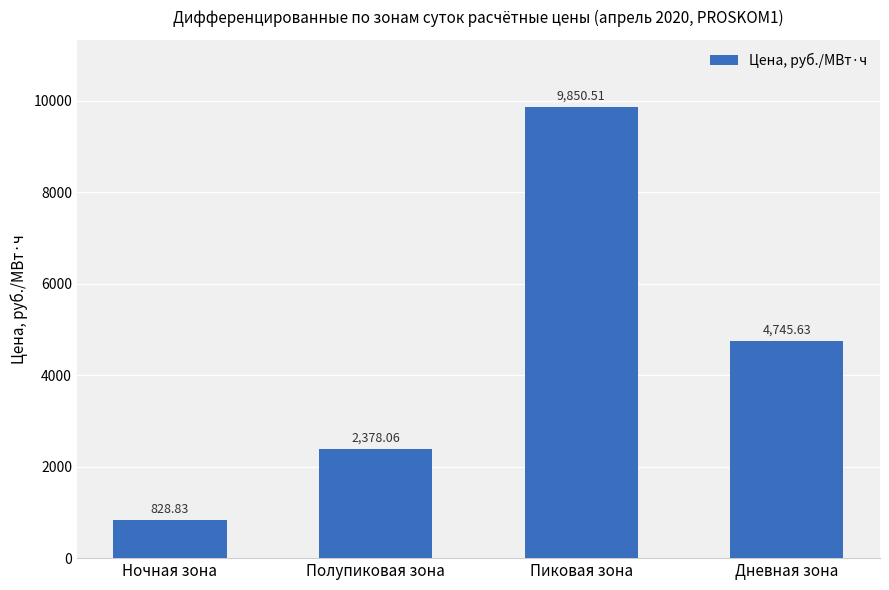

List the labels in order of value, largest first.

Пиковая зона, Дневная зона, Полупиковая зона, Ночная зона